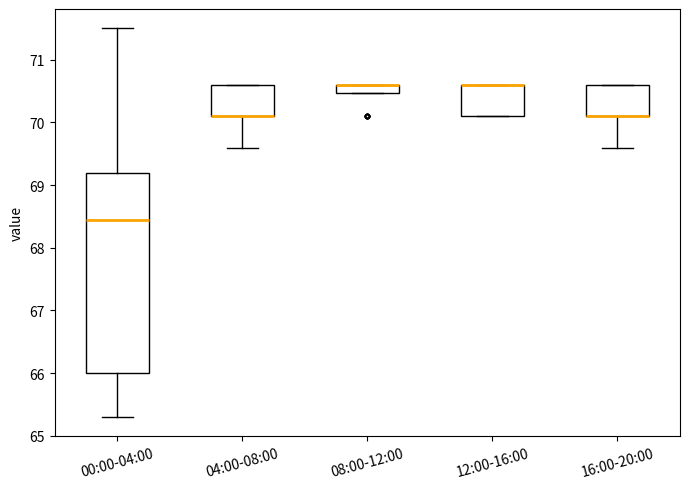

Which box is the tallest, from its lower edge to its upper edge?

00:00-04:00